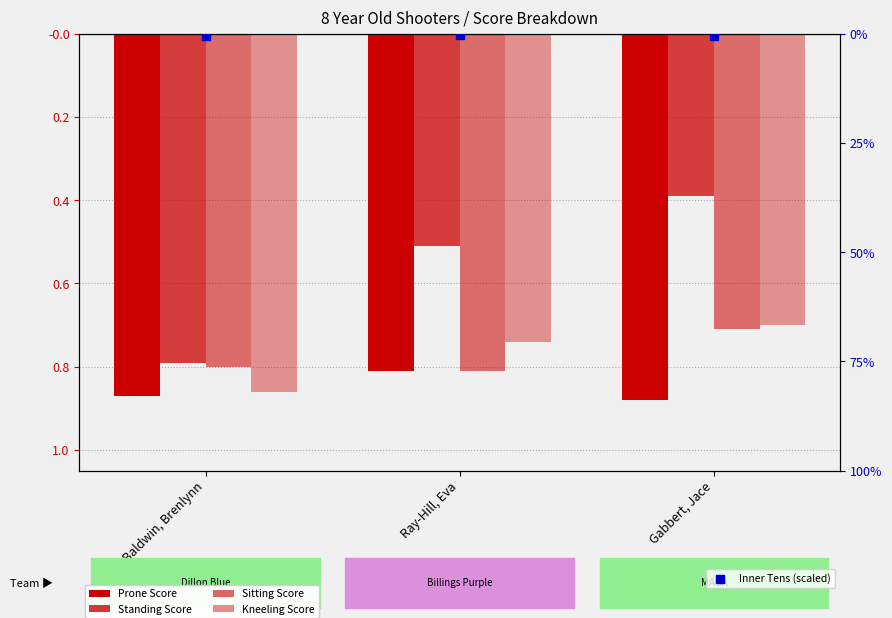

Which series reaches the minimum Y coordinate?

Prone Score